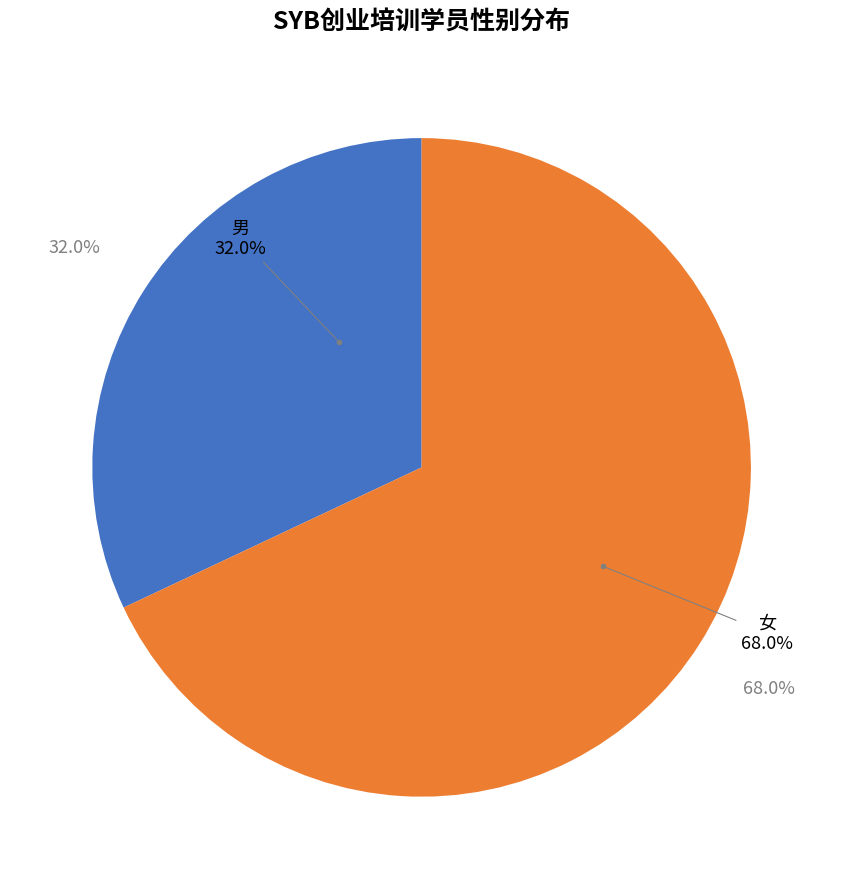

How many slices are in this pie chart?

2